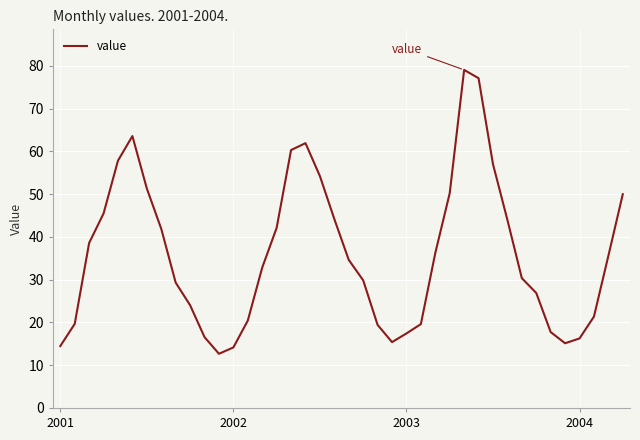

What is the difference between the maximum and minimum values?

66.4